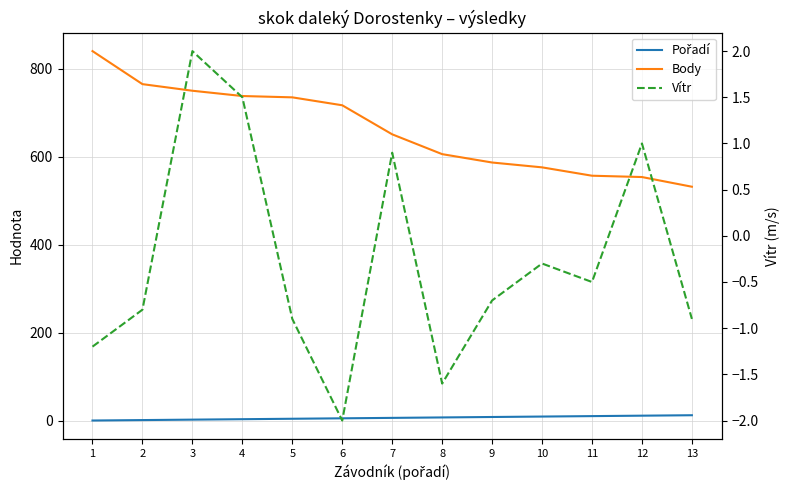

What is the approximate value of Pořadí at 4?

4.0